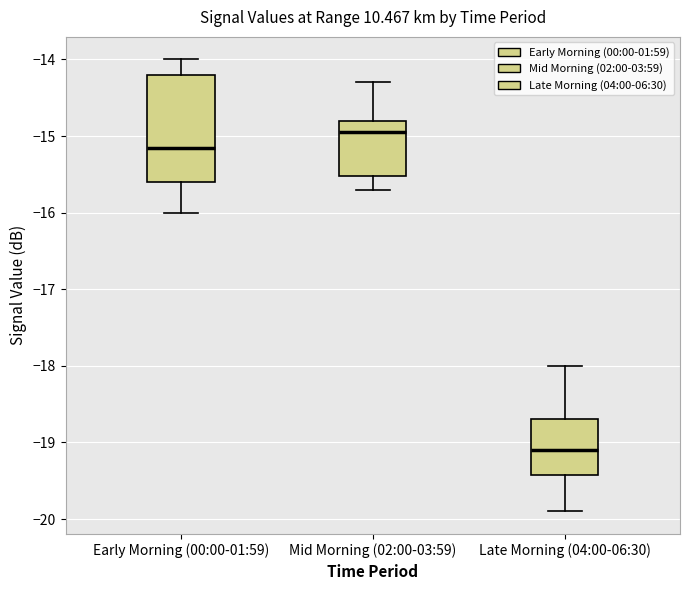

Which box is the tallest, from its lower edge to its upper edge?

Early Morning (00:00-01:59)